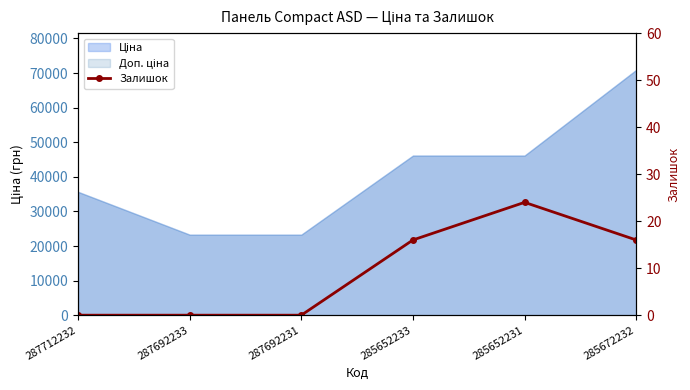

What is the label of the 6th point from the left?

285672232